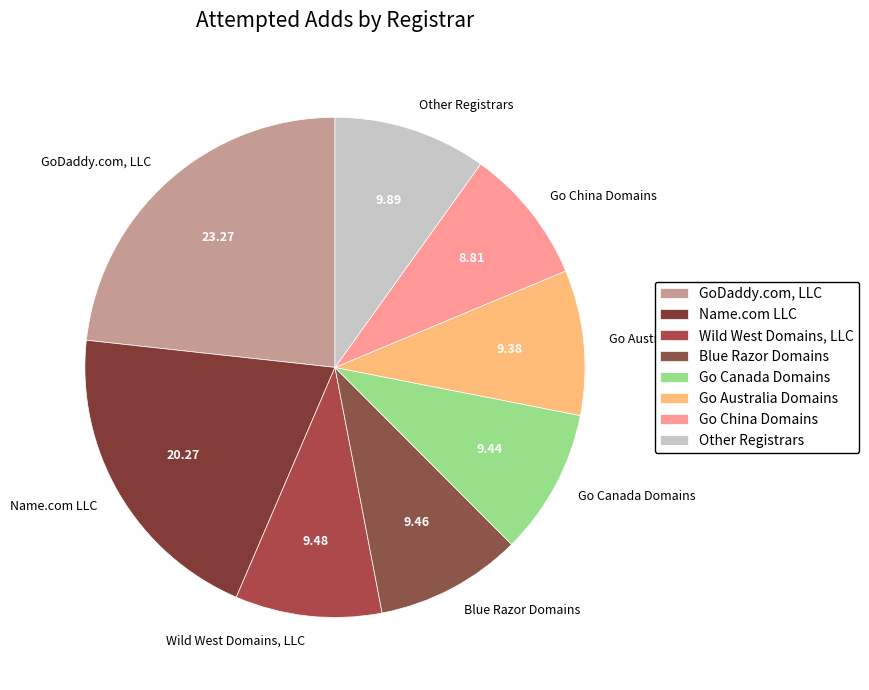

Approximately how many times larger is the value at Blue Razor Domains compared to Go Australia Domains?

1.0